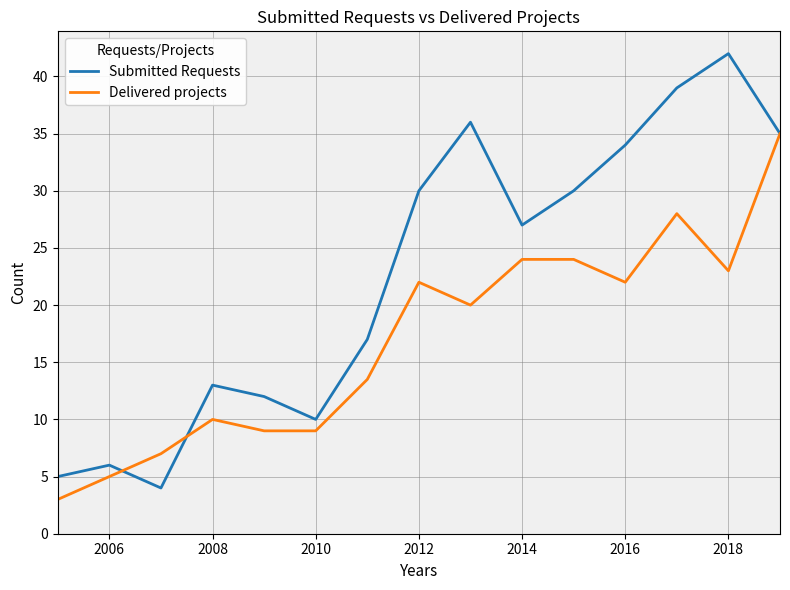

Which series has the widest spread of values?

Submitted Requests